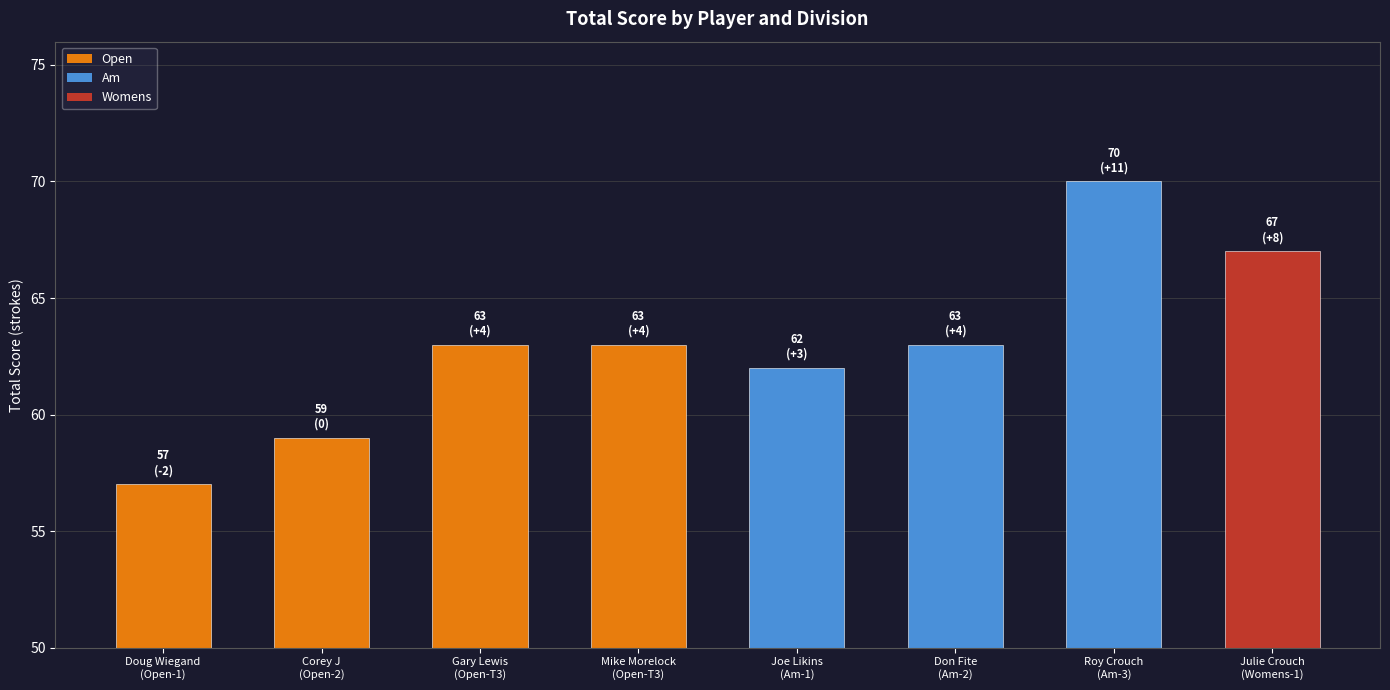

What is the value of the 7th bar from the left?

70